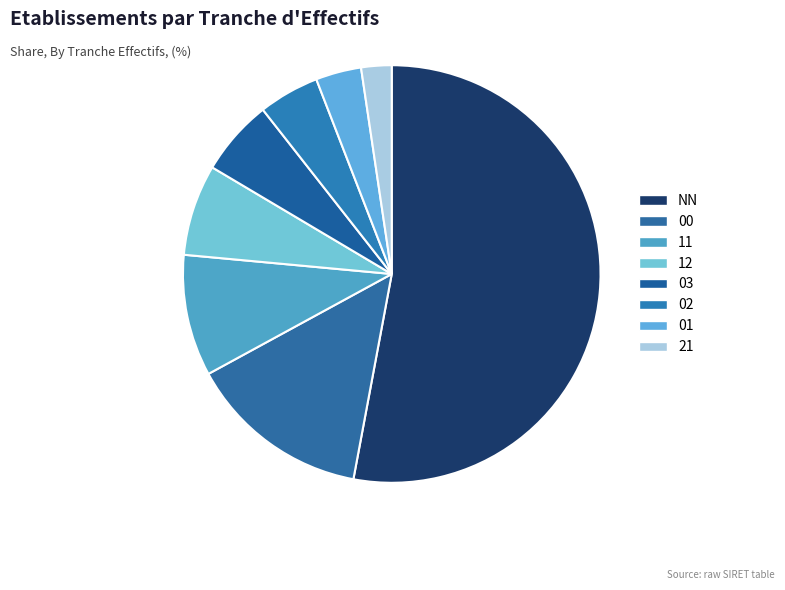

What portion of the pie excludes 21?

97.6%